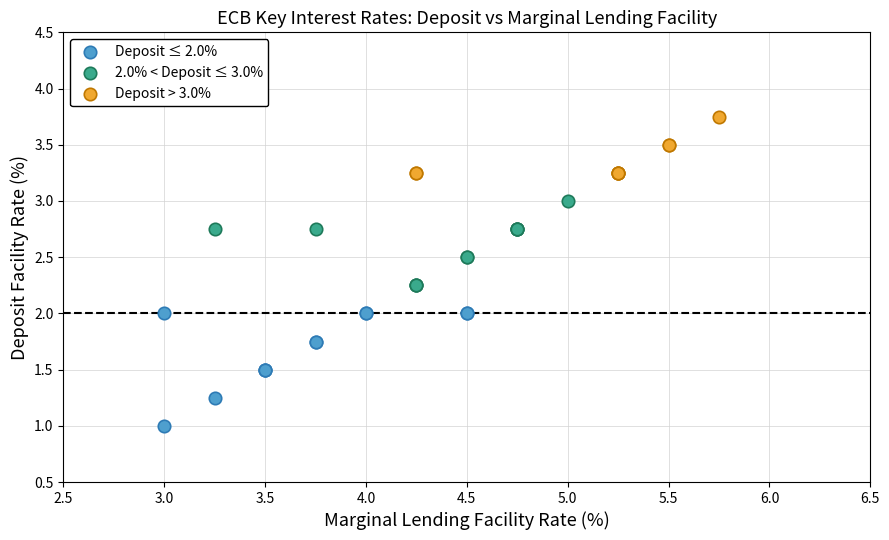

Which series reaches the minimum Y coordinate?

Deposit ≤ 2.0%